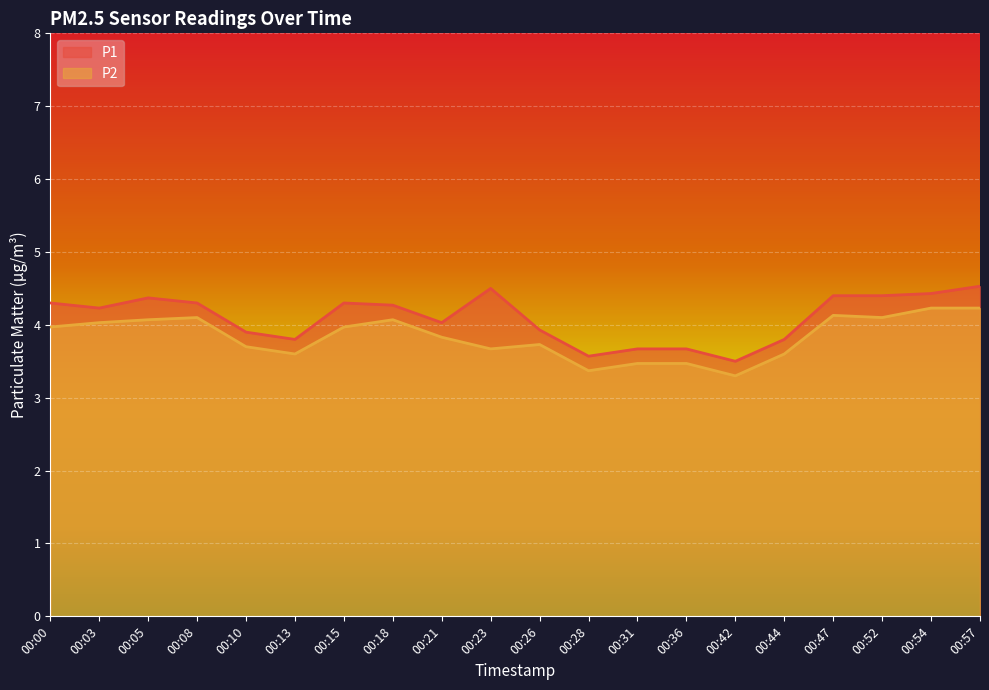

Does the chart display data point markers on the line(s)?

No